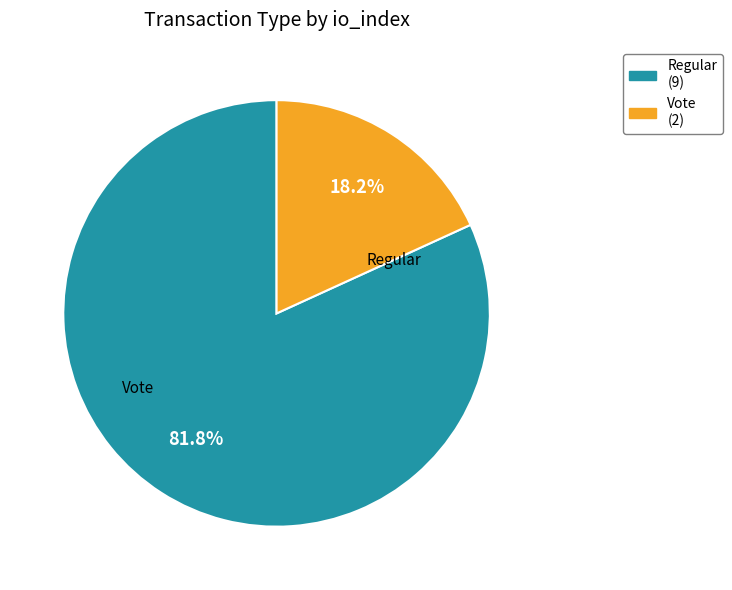

To the nearest percent, what portion does Regular represent?

82%